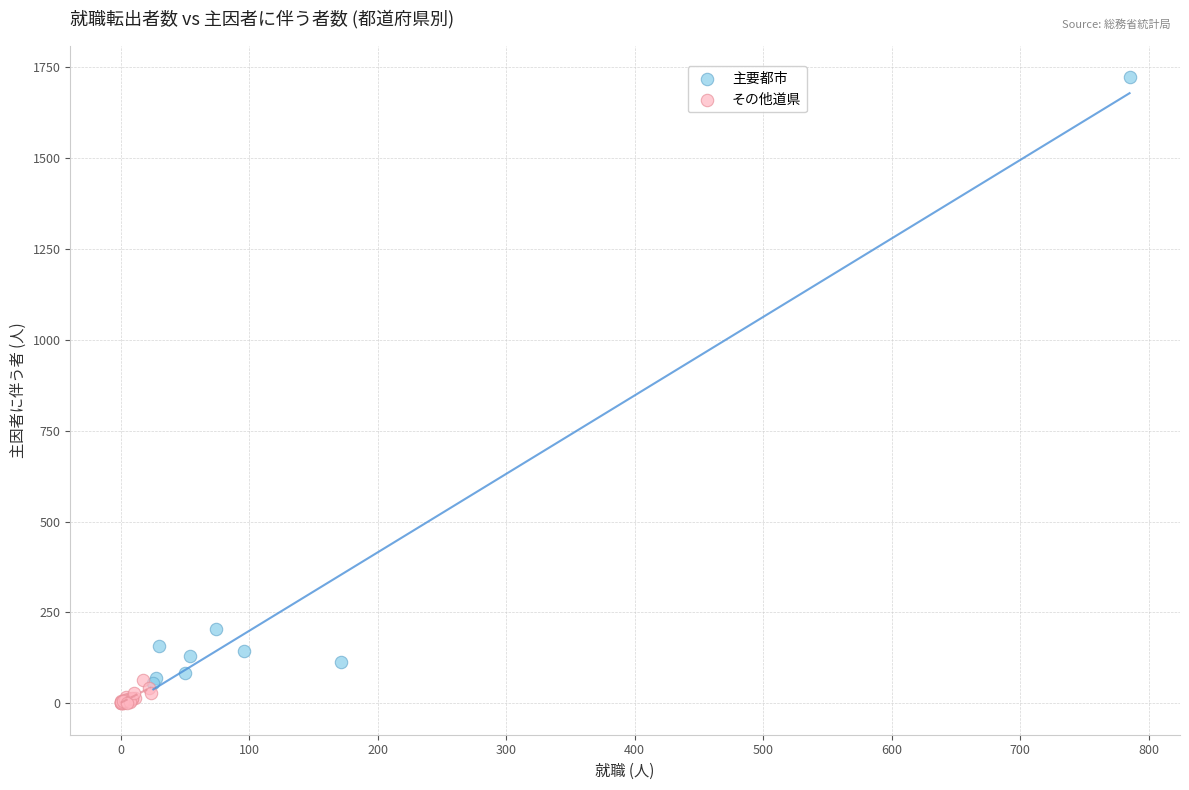

Which series has the widest spread of Y values?

主要都市